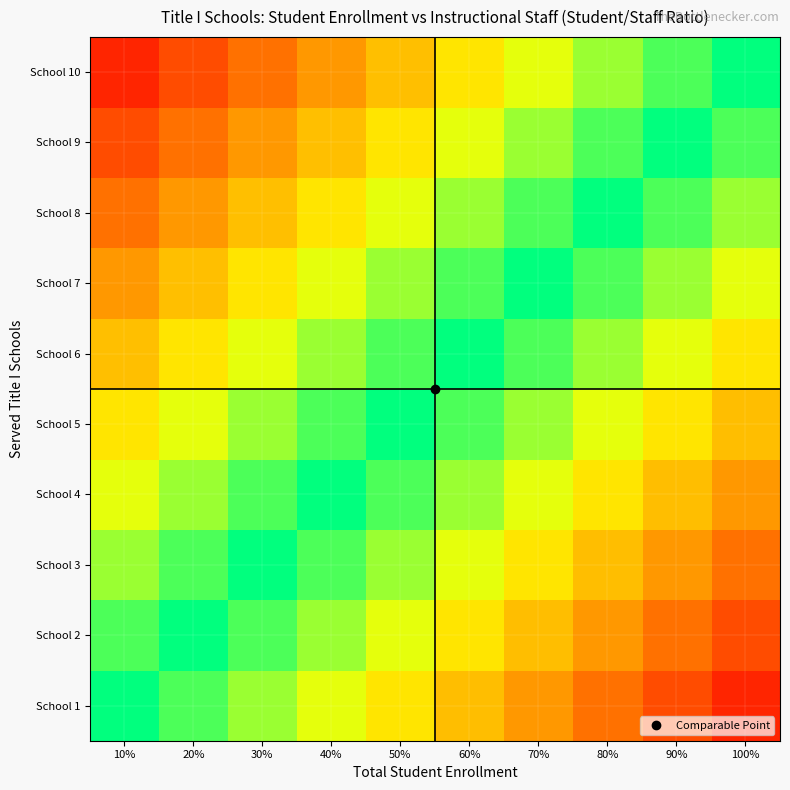

What is the spread (max minus min) of values at 40%?

0.9